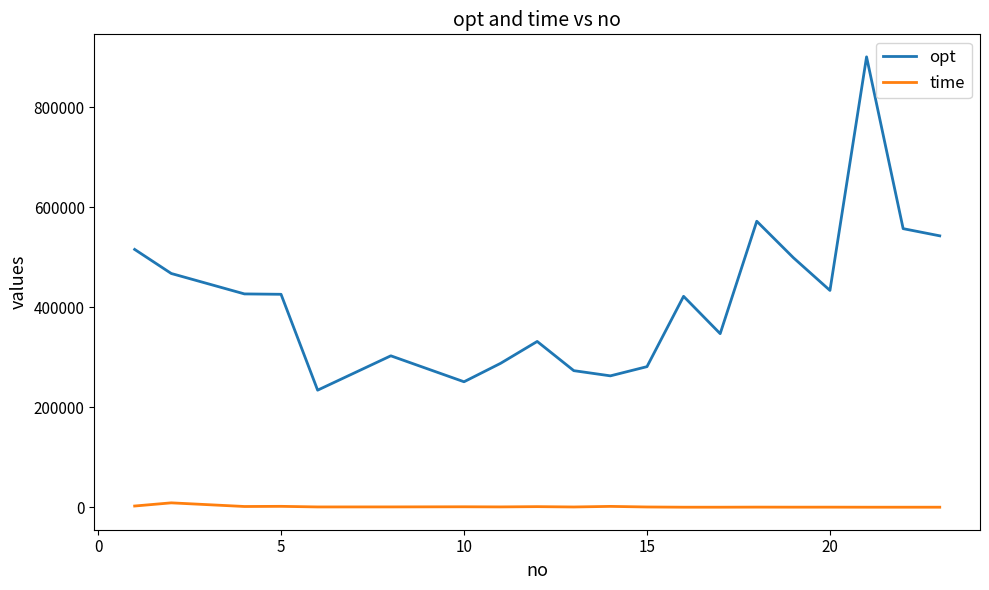

True or false: time and opt cross at least once.

False